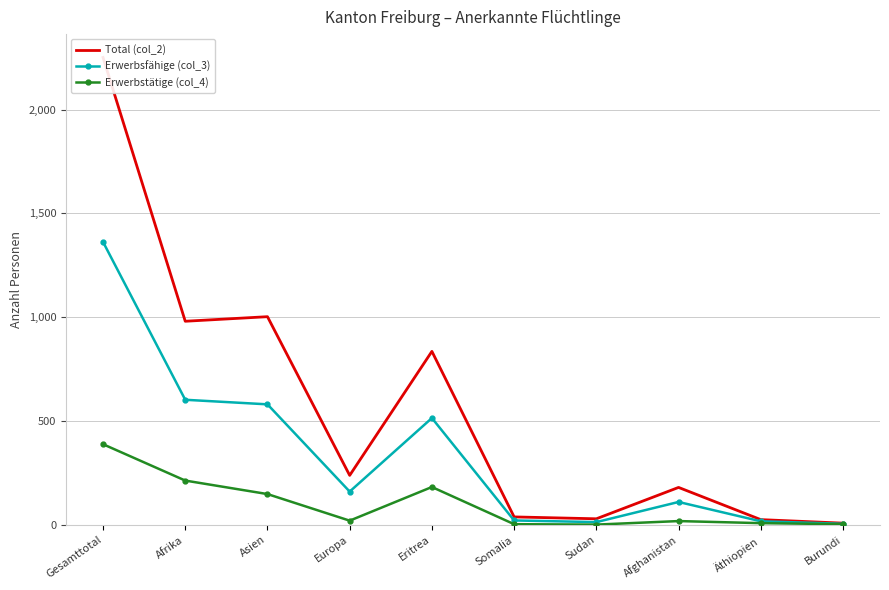

Reading left to right, what are all the values shown in this chart?

Total (col_2): Gesamttotal=2251	Afrika=981	Asien=1003	Europa=239	Eritrea=836	Somalia=39	Sudan=30	Afghanistan=181	Äthiopien=26	Burundi=9
Erwerbsfähige (col_3): Gesamttotal=1363	Afrika=603	Asien=581	Europa=161	Eritrea=515	Somalia=22	Sudan=14	Afghanistan=111	Äthiopien=18	Burundi=6
Erwerbstätige (col_4): Gesamttotal=389	Afrika=214	Asien=149	Europa=21	Eritrea=183	Somalia=4	Sudan=2	Afghanistan=19	Äthiopien=9	Burundi=4